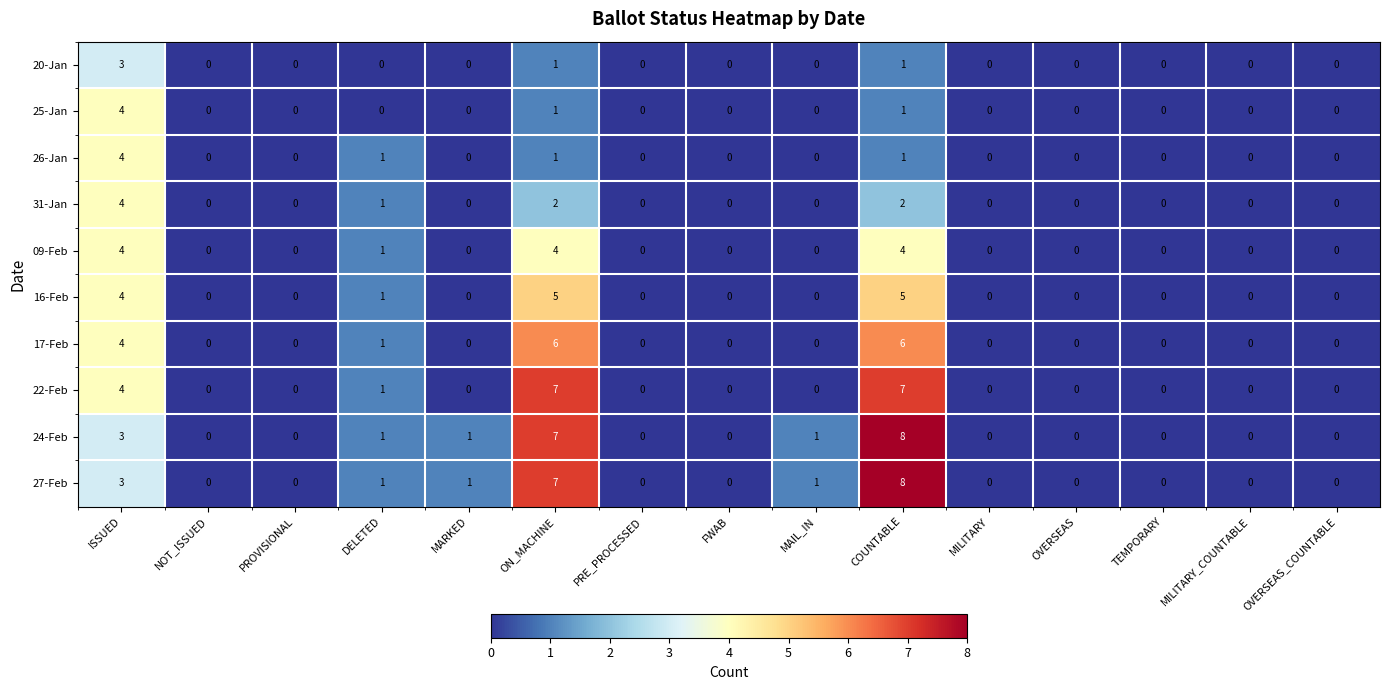

True or false: 22-Feb has a value of 0 at PRE_PROCESSED.

True